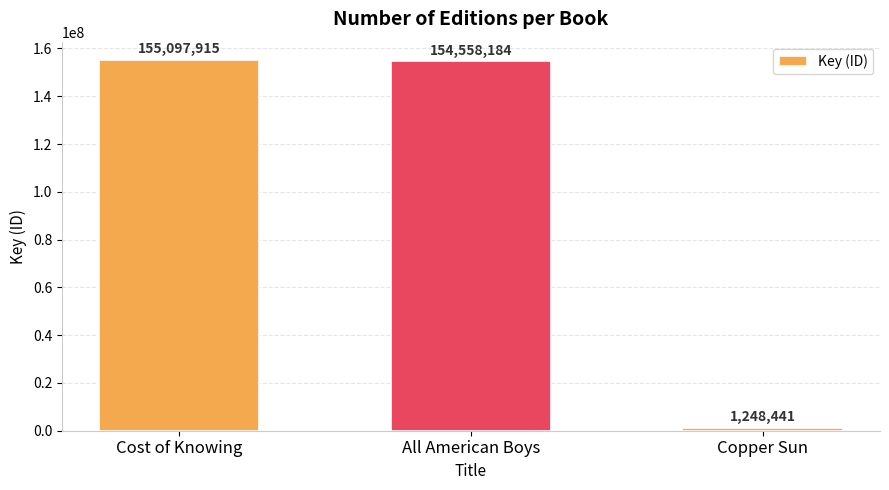

Rank the categories by value from highest to lowest.

Cost of Knowing, All American Boys, Copper Sun